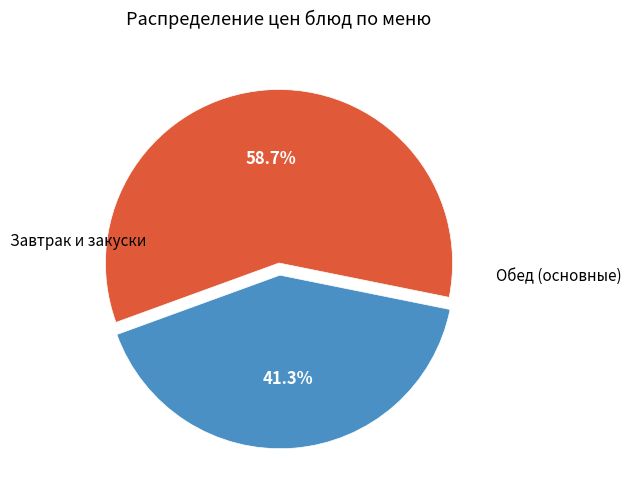

Is there any slice that represents more than half of the pie?

Yes